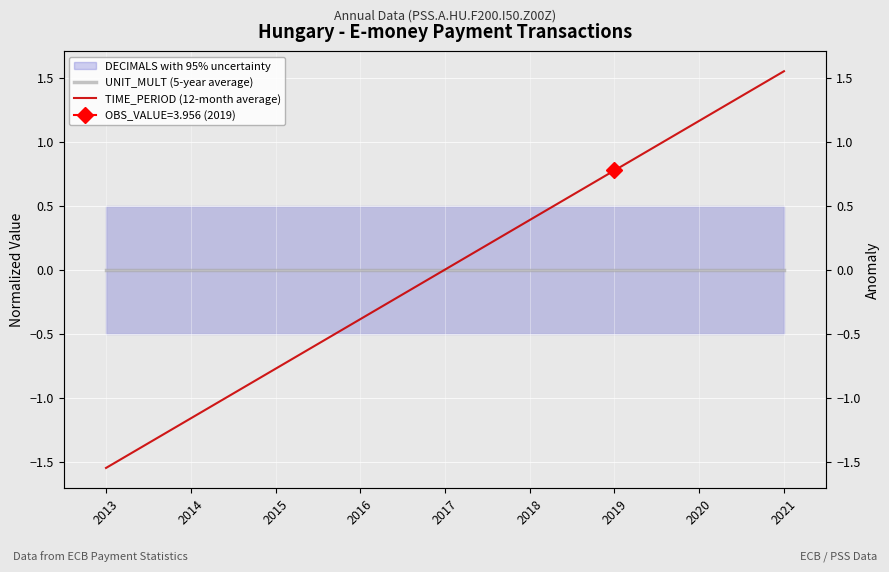

What is the difference between the TIME_PERIOD (12-month average) values at 2021 and 2018?

1.2